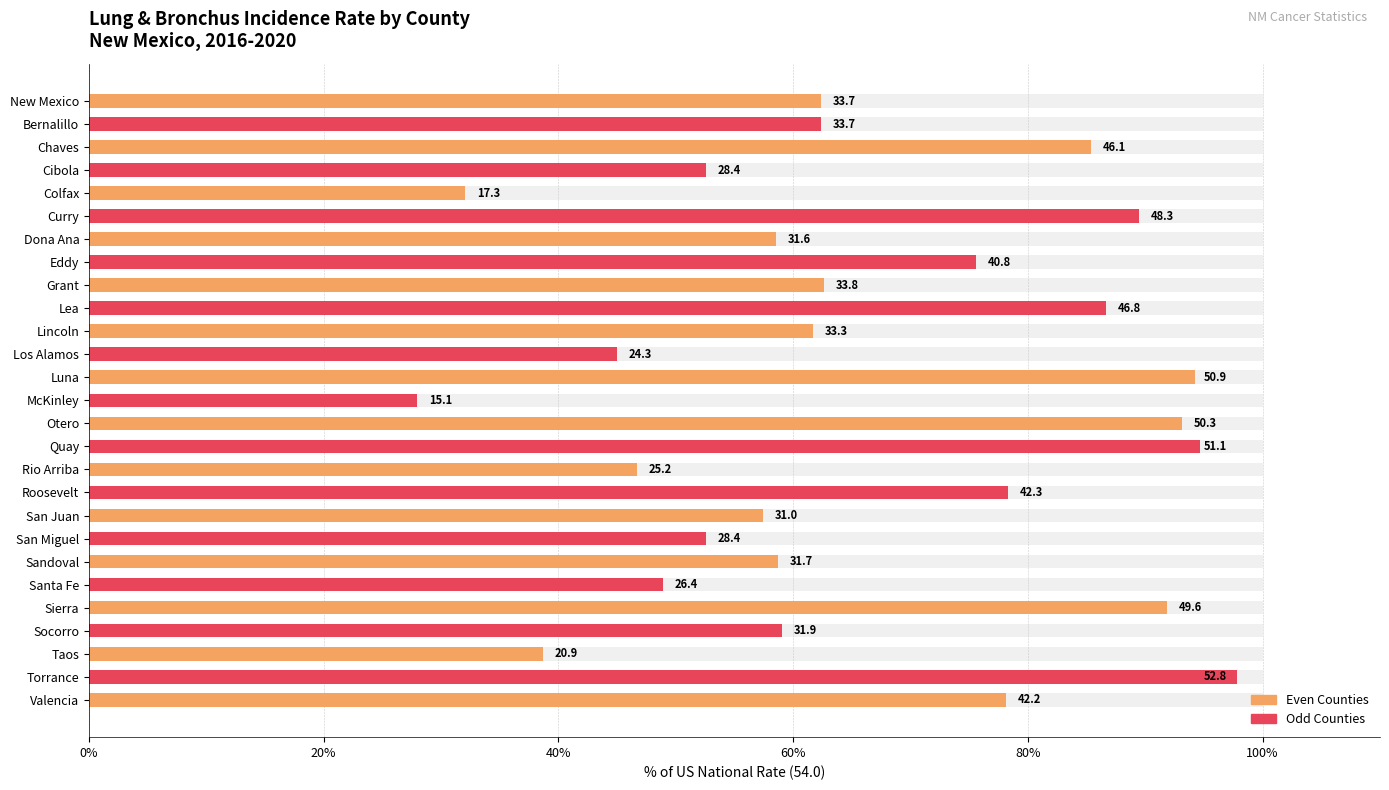

What is the approximate value at Roosevelt?

78.3